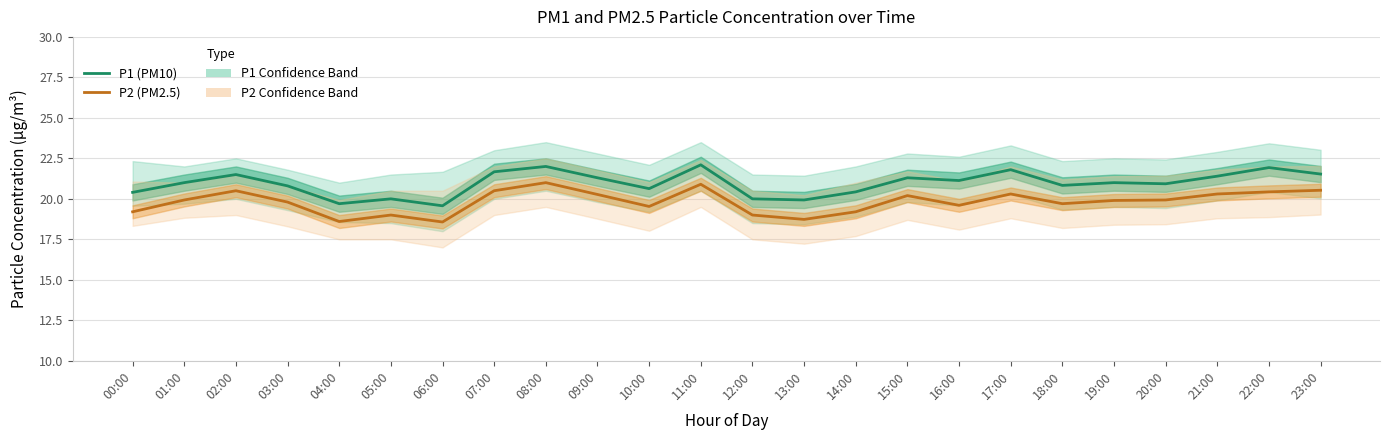

The value of P1 (PM10) at 22:00 is 21.9. True or false?

True